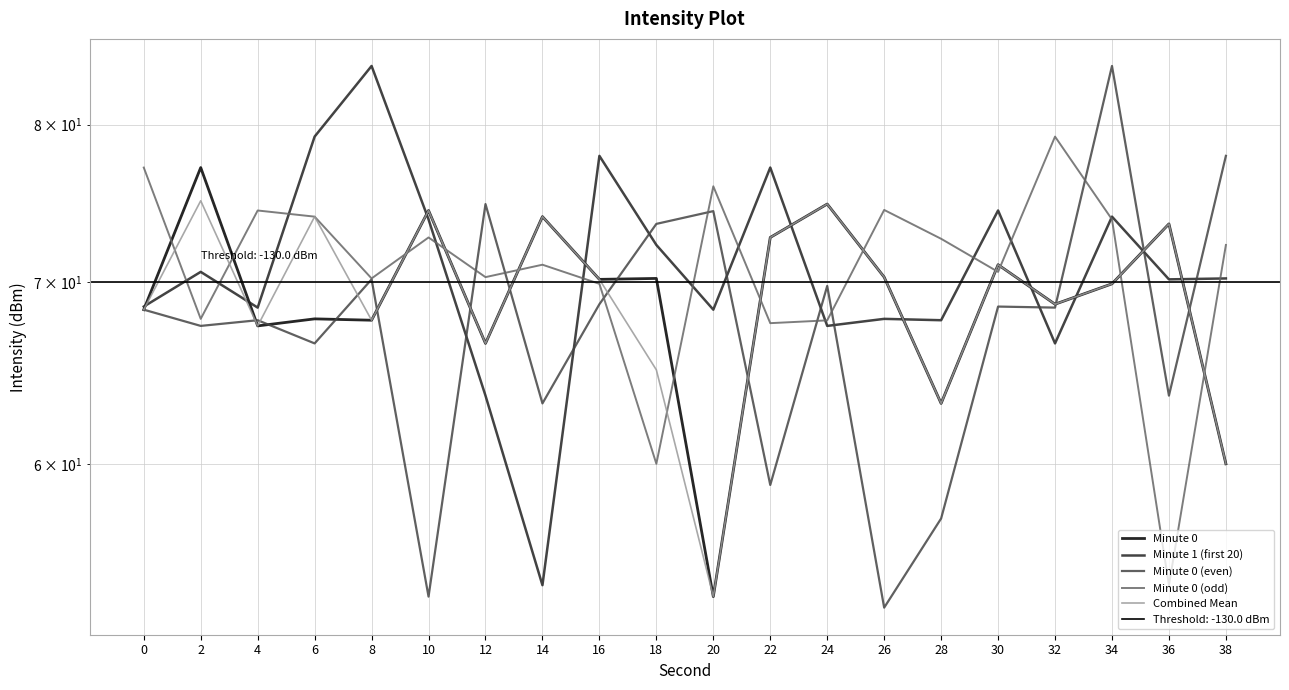

At which category does Minute 0 (odd) reach its first local valley?

2